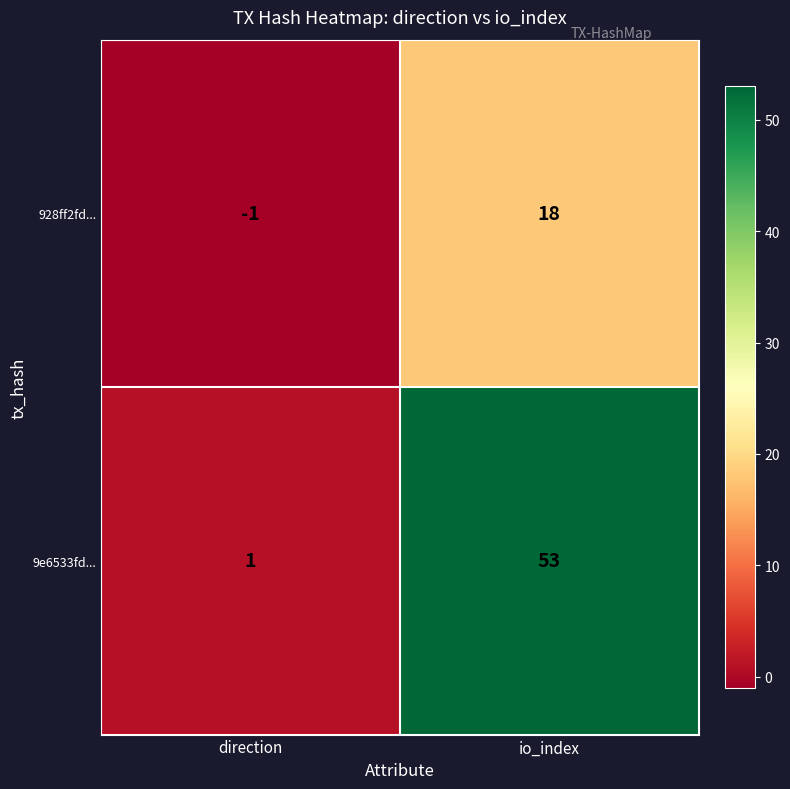

What is the greatest value displayed?

53